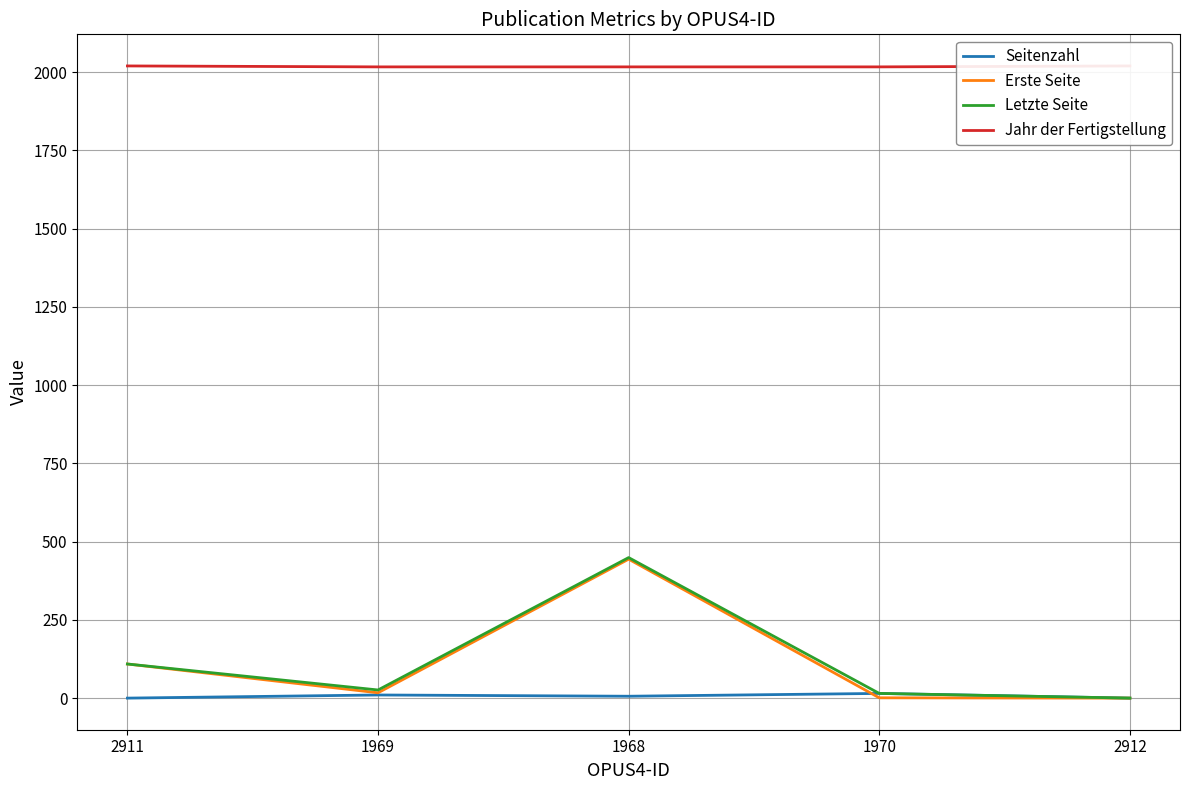

What is the approximate value of Seitenzahl at 1968?

6